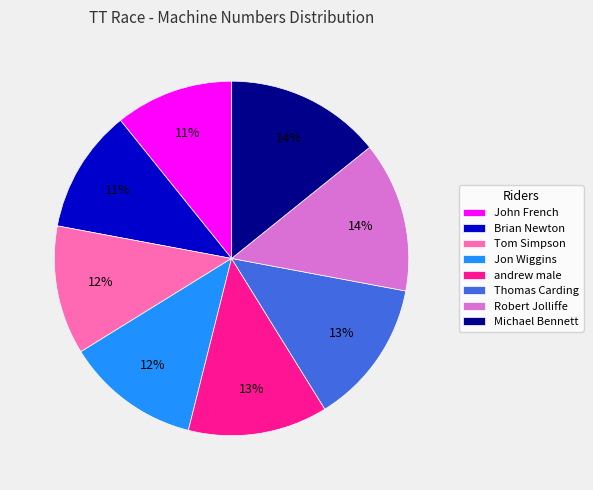

To the nearest percent, what portion does Tom Simpson represent?

12%